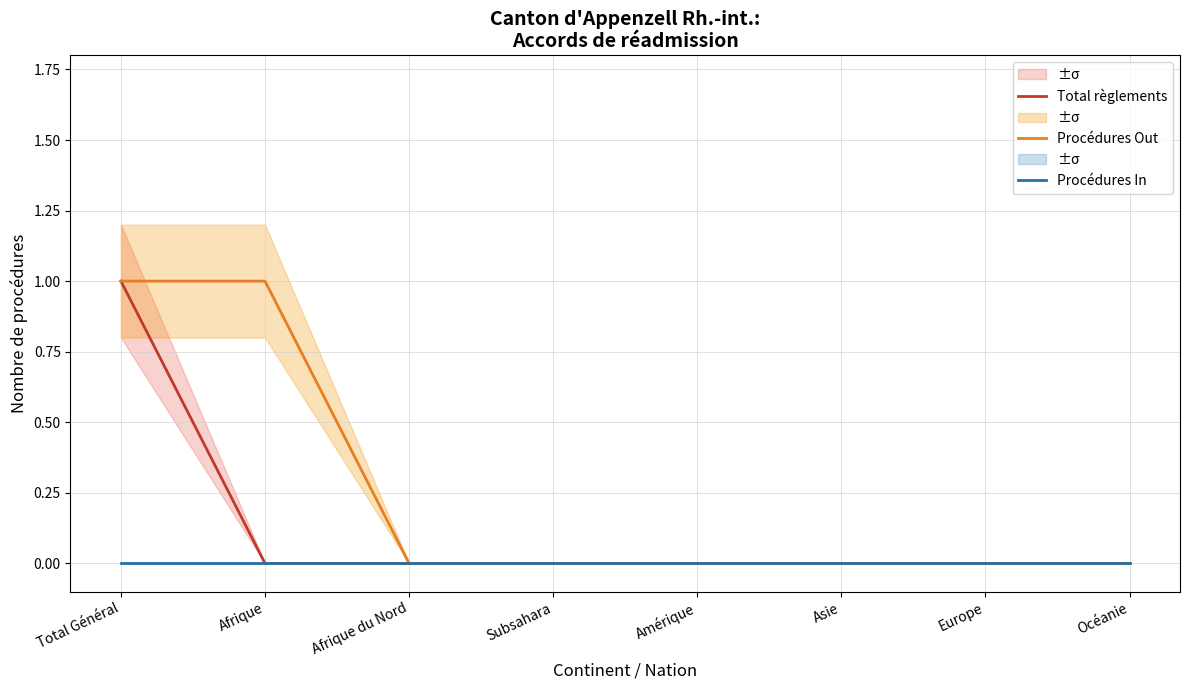

What are all the series names shown in the legend?

Total règlements, Procédures Out, Procédures In